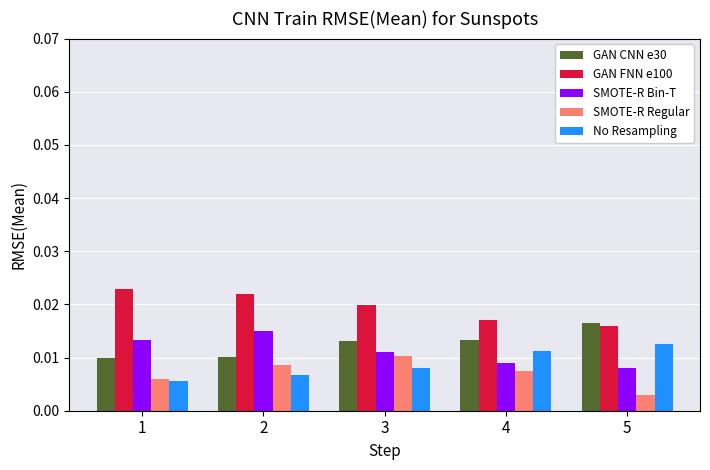

At how many categories does at least one series exceed 0?

5